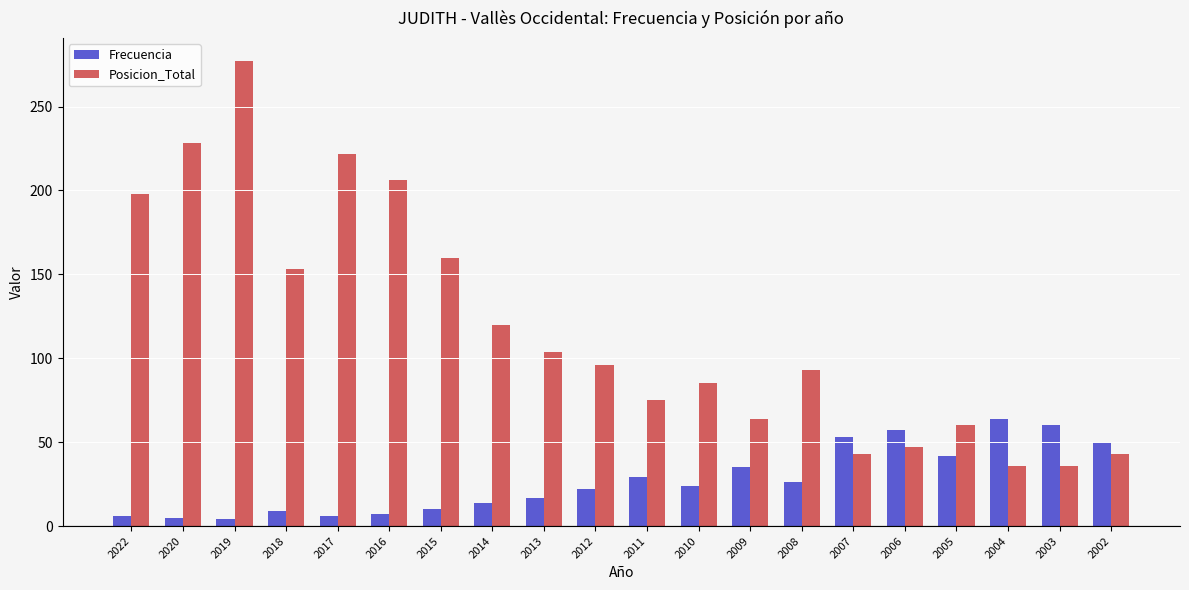

What is the sum of the Posicion_Total values at 2011 and 2015?

235